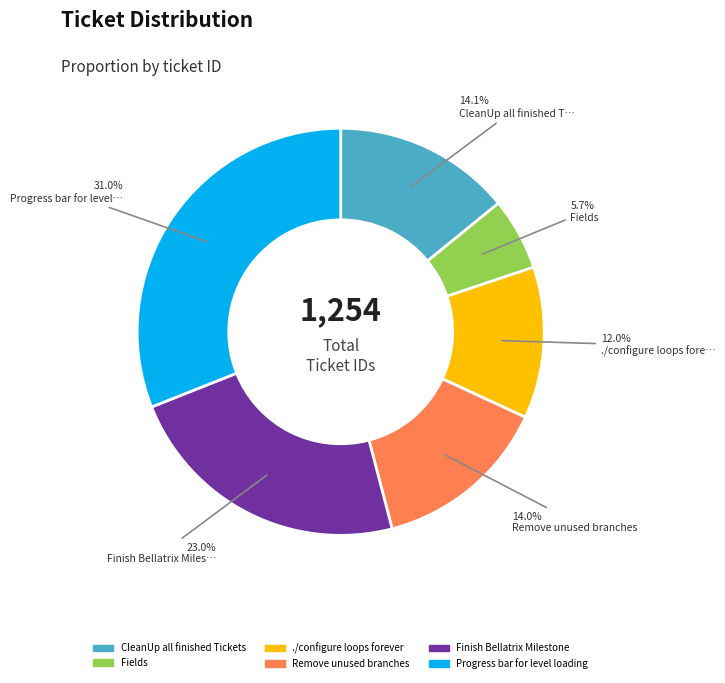

Does Remove unused branches account for over 50% of the chart?

No